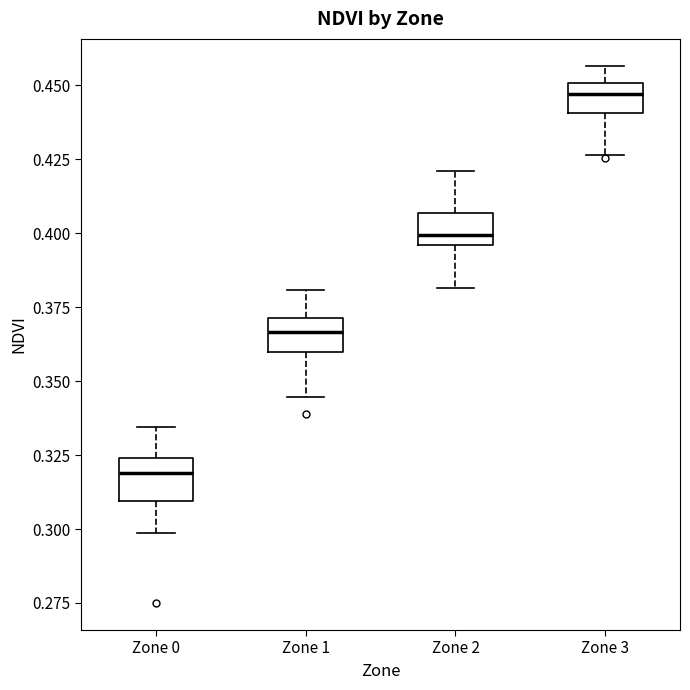

Where is the upper edge of the box for Zone 1 on the y-axis? The values are not printed on the chart, so give them approximately, as read against the axis.

0.370